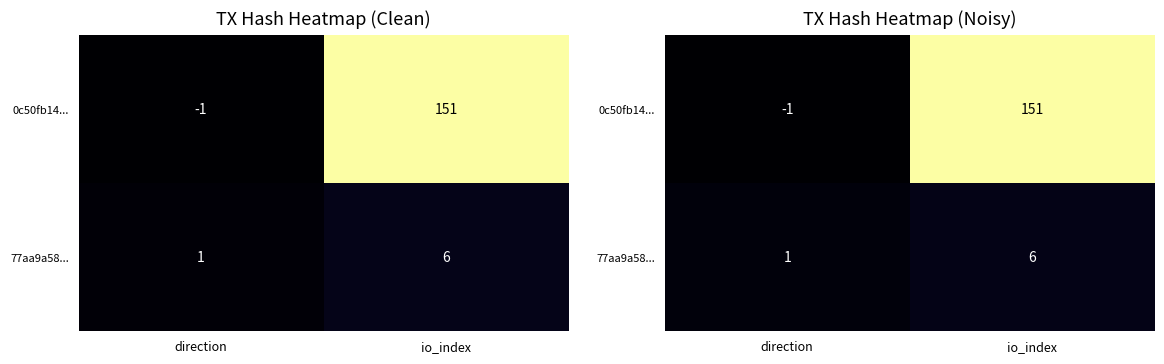

How many distinct data groups are displayed?

2